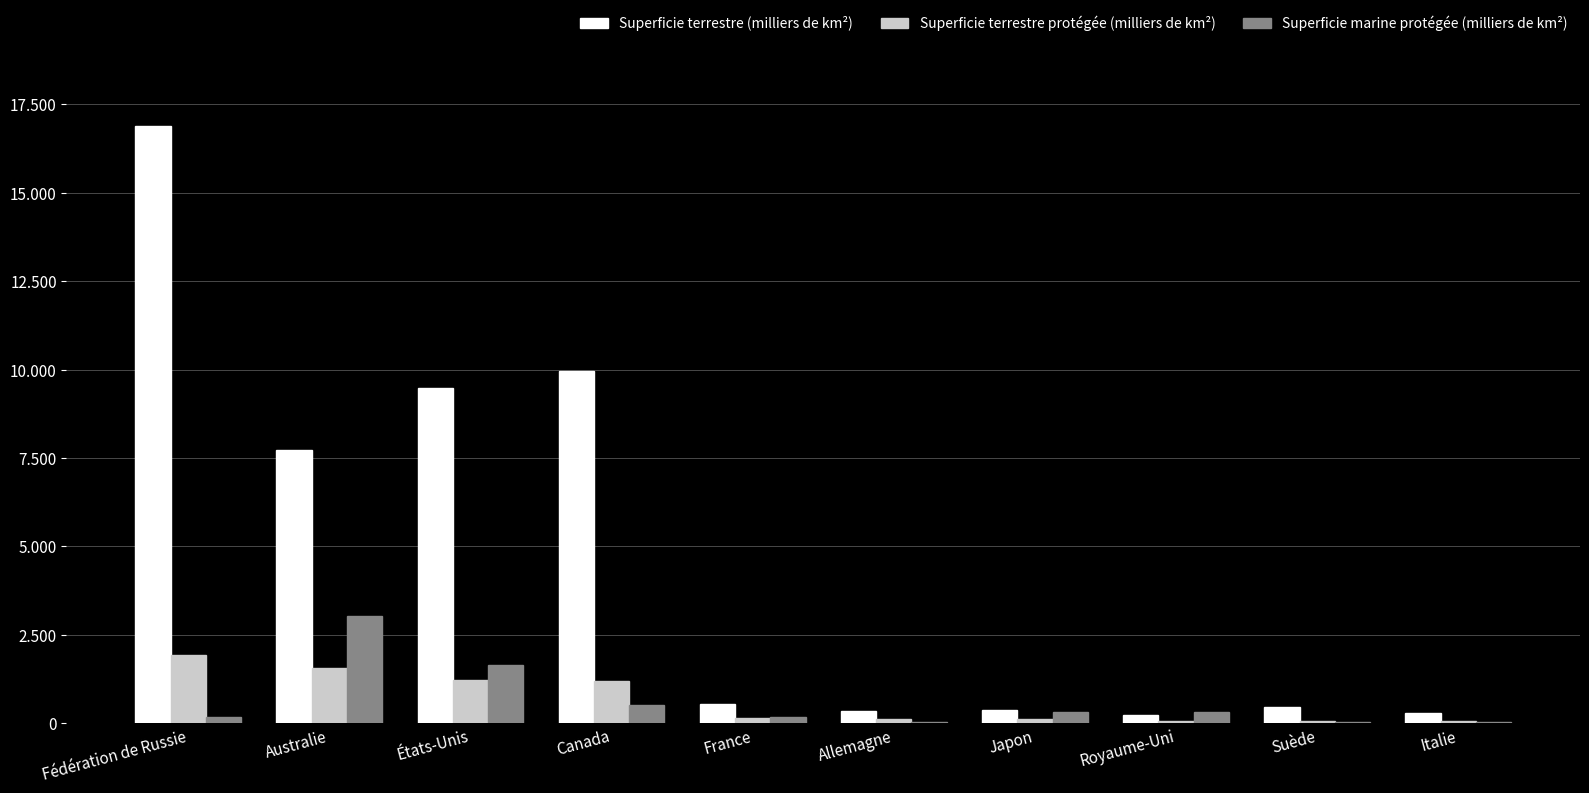

Which series changed the most between États-Unis and France?

Superficie terrestre (milliers de km²)